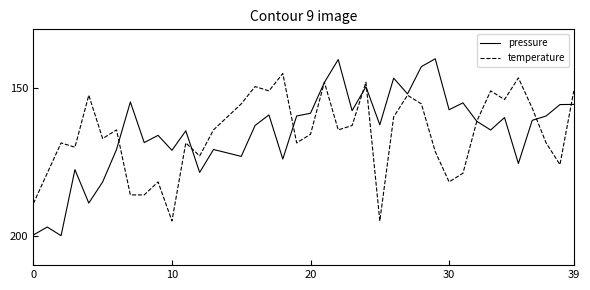

Rank the series by their maximum value, from highest to lowest.

pressure, temperature